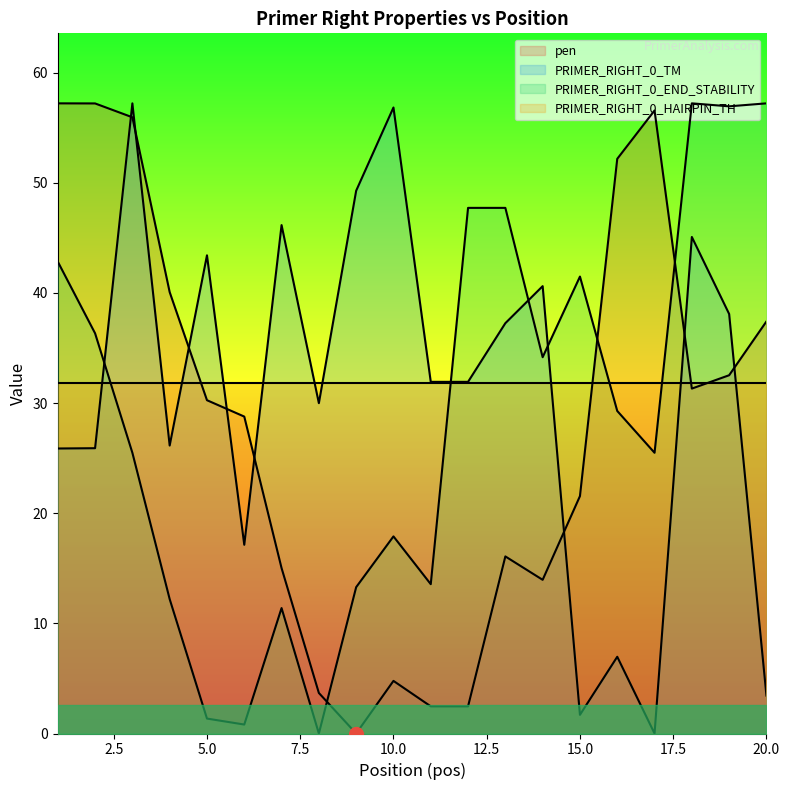

Which series has the widest spread of values?

pen